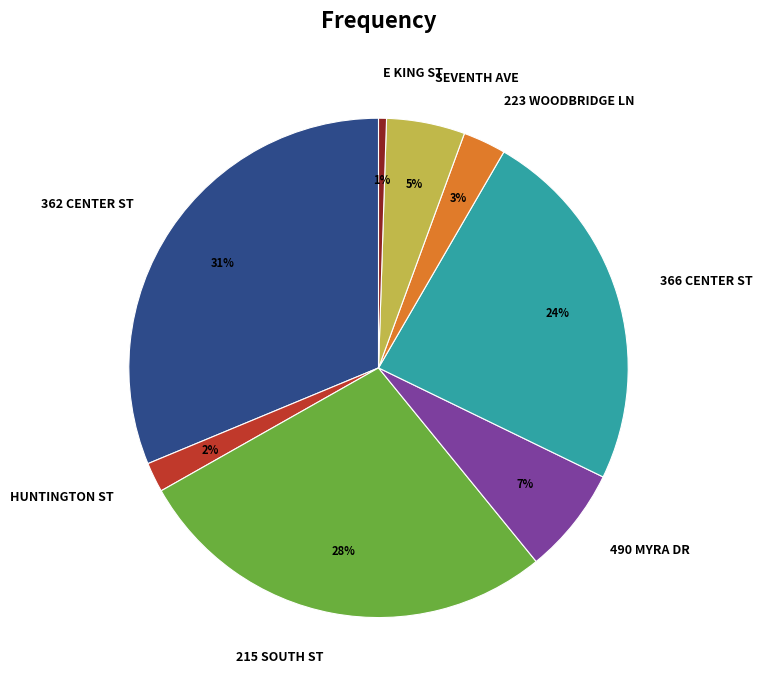

Count the number of slices in the pie.

8